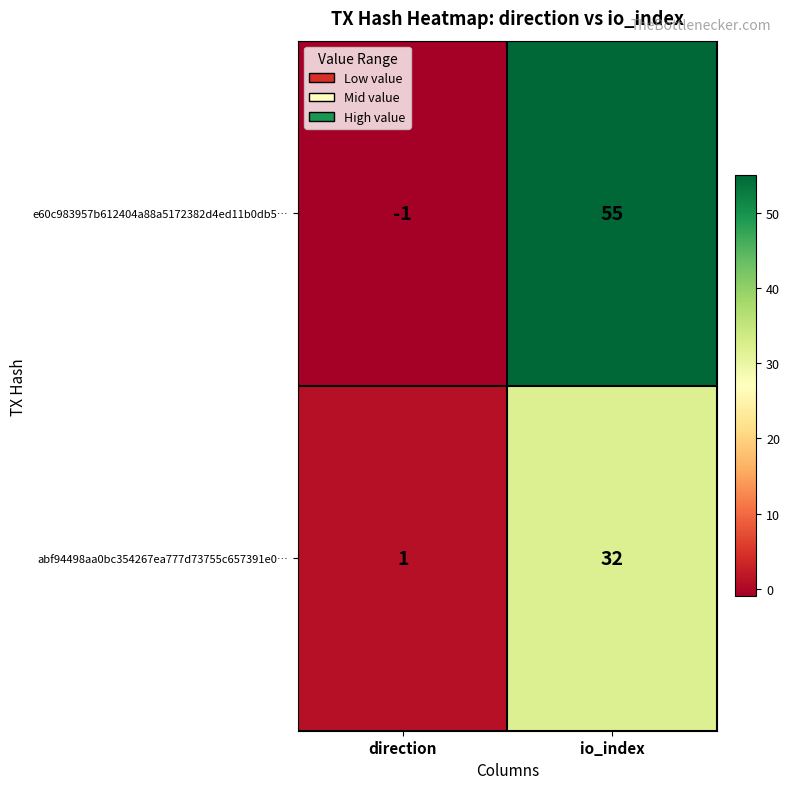

Which category has the highest value across all series?

io_index